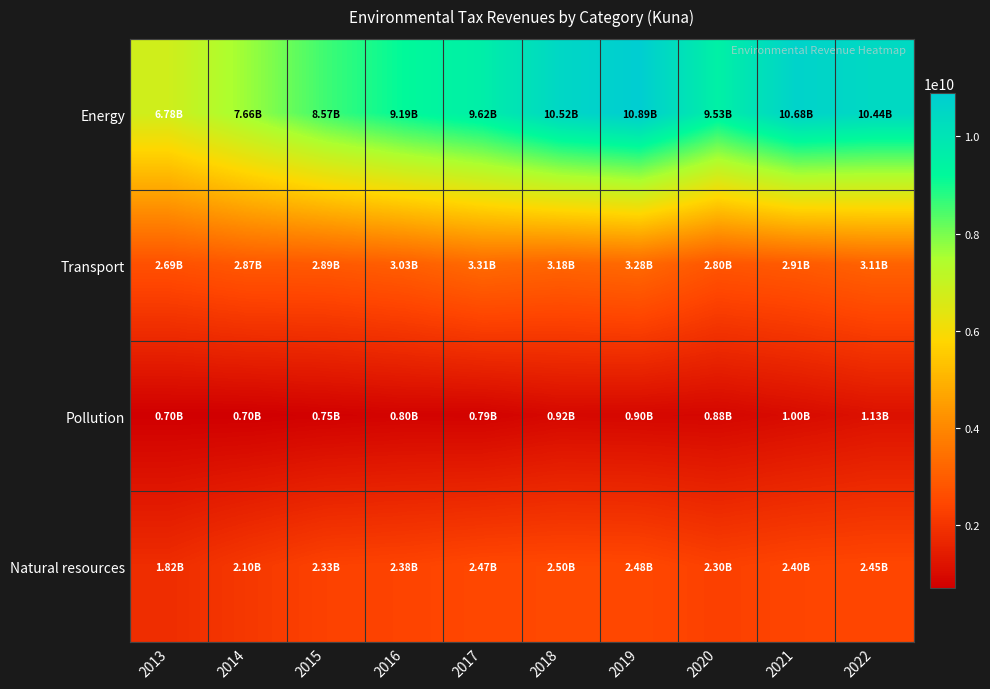

Reading right to left, what are all the values shown in this chart?

Energy: 2022=10435957485	2021=10679130288	2020=9532013996	2019=10892341542	2018=10519220328	2017=9624257011	2016=9194343259	2015=8574921361	2014=7663595689	2013=6783646257
Transport: 2022=3113746662	2021=2913874904	2020=2801838817	2019=3280385115	2018=3175306789	2017=3306478519	2016=3025168298	2015=2888682674	2014=2873021602	2013=2690091861
Pollution: 2022=1133597587	2021=998157632	2020=879818883	2019=897528582	2018=917607249	2017=785141126	2016=799871392	2015=750651884	2014=696707710	2013=703216241
Natural resources: 2022=2445688416	2021=2404705591	2020=2297813778	2019=2481583230	2018=2496797757	2017=2472124862	2016=2375949377	2015=2328500962	2014=2099674479	2013=1821281758